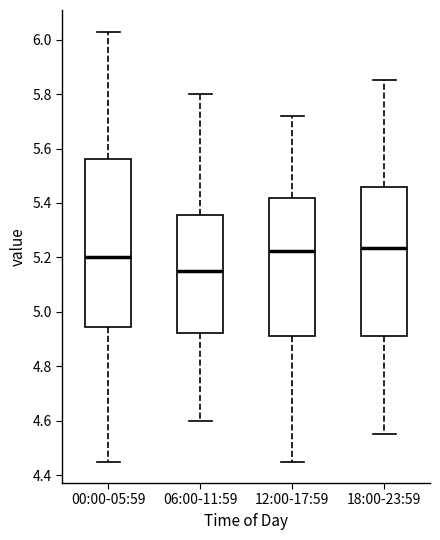

Reading left to right, read every box against the y-axis: the position of its median line, the range the box covers, and the ends of its whiskers. The values are not printed on the chart, so give them approximately, as read against the axis.

00:00-05:59: median 5.20, box 4.94 to 5.56, whiskers 4.46 to 6.04
06:00-11:59: median 5.16, box 4.92 to 5.36, whiskers 4.60 to 5.80
12:00-17:59: median 5.22, box 4.92 to 5.42, whiskers 4.46 to 5.72
18:00-23:59: median 5.24, box 4.92 to 5.46, whiskers 4.56 to 5.86